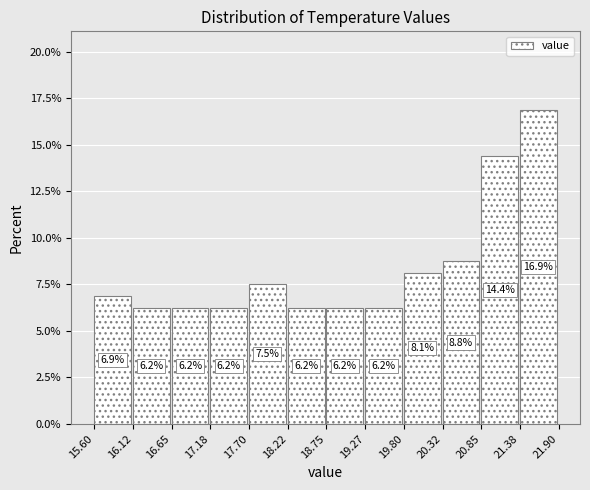

Reading left to right, transcribe this chart: for each bar, give the range it covers on the x-axis and its height.

15.60 to 16.12: 6.9
16.12 to 16.65: 6.2
16.65 to 17.18: 6.2
17.18 to 17.70: 6.2
17.70 to 18.22: 7.5
18.22 to 18.75: 6.2
18.75 to 19.27: 6.2
19.27 to 19.80: 6.2
19.80 to 20.32: 8.1
20.32 to 20.85: 8.8
20.85 to 21.38: 14.4
21.38 to 21.90: 16.9